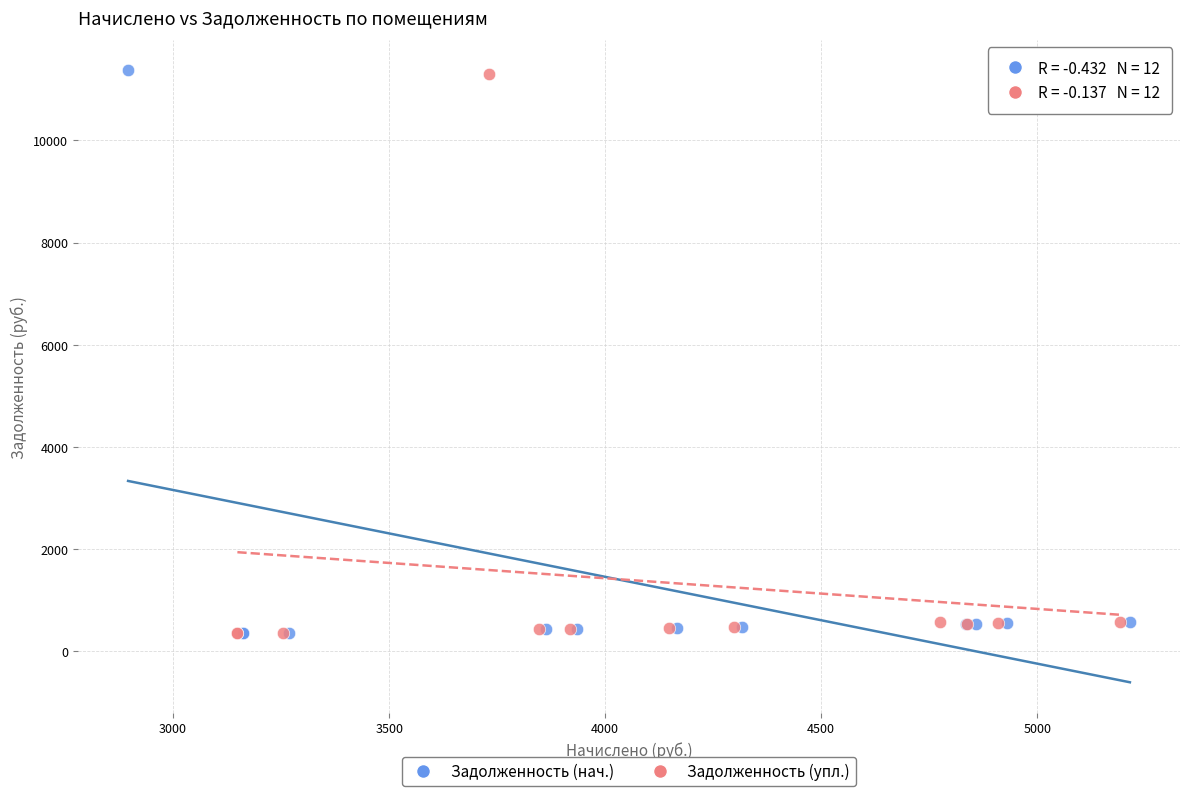

Which series has the largest Y range (max minus min)?

Задолженность (нач.)